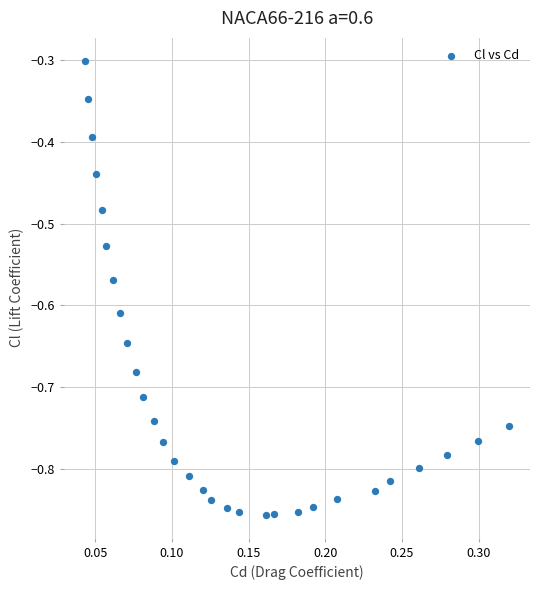

What is the range of Y values (max minus min)?

0.6